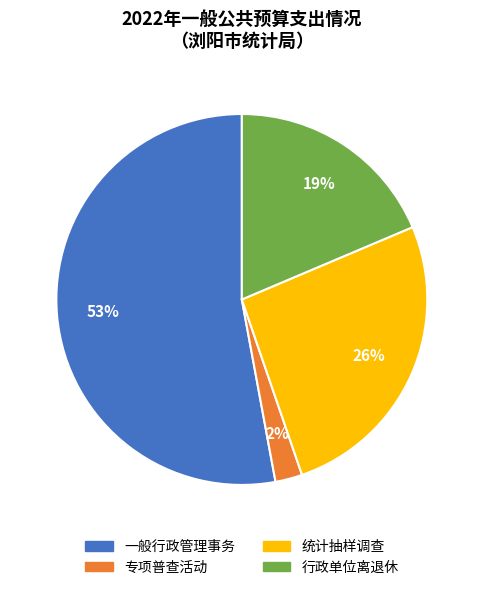

Which slice is the largest?

一般行政管理事务